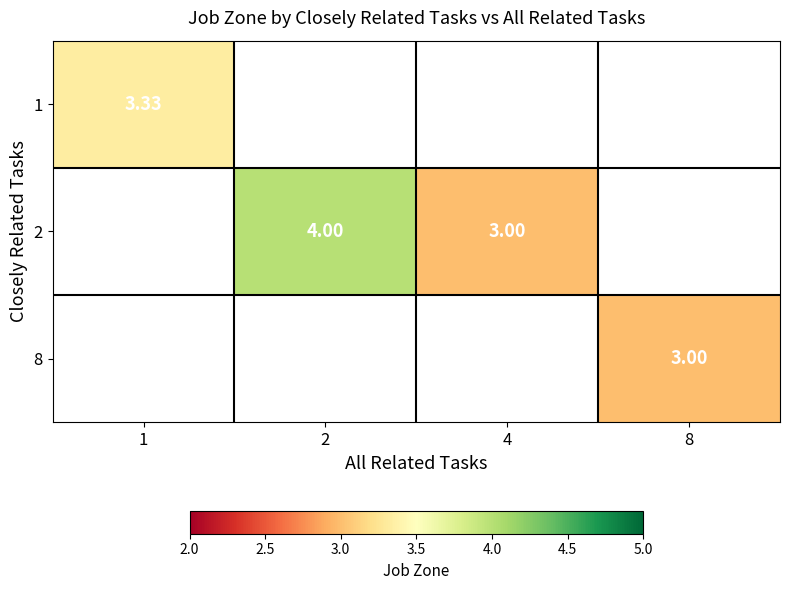

Which label corresponds to the smallest value in the chart?

4